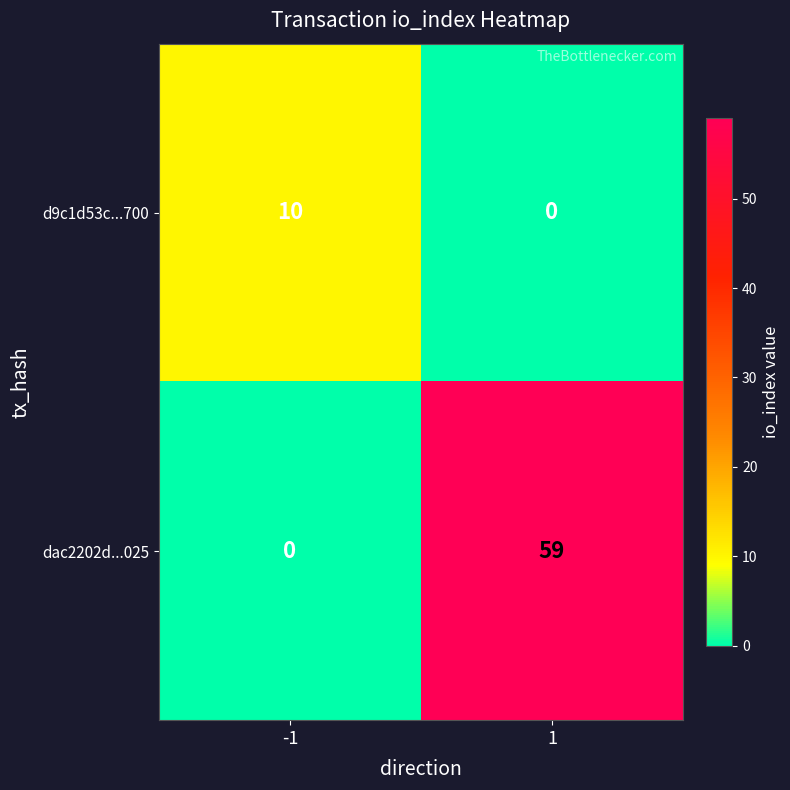

How many data points does each series have?

2